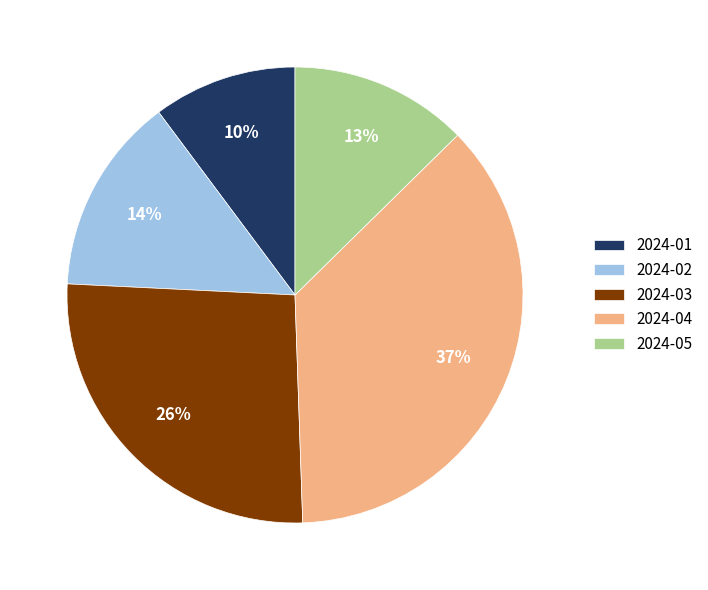

Do 2024-04 and 2024-03 together represent more than half of the pie?

Yes